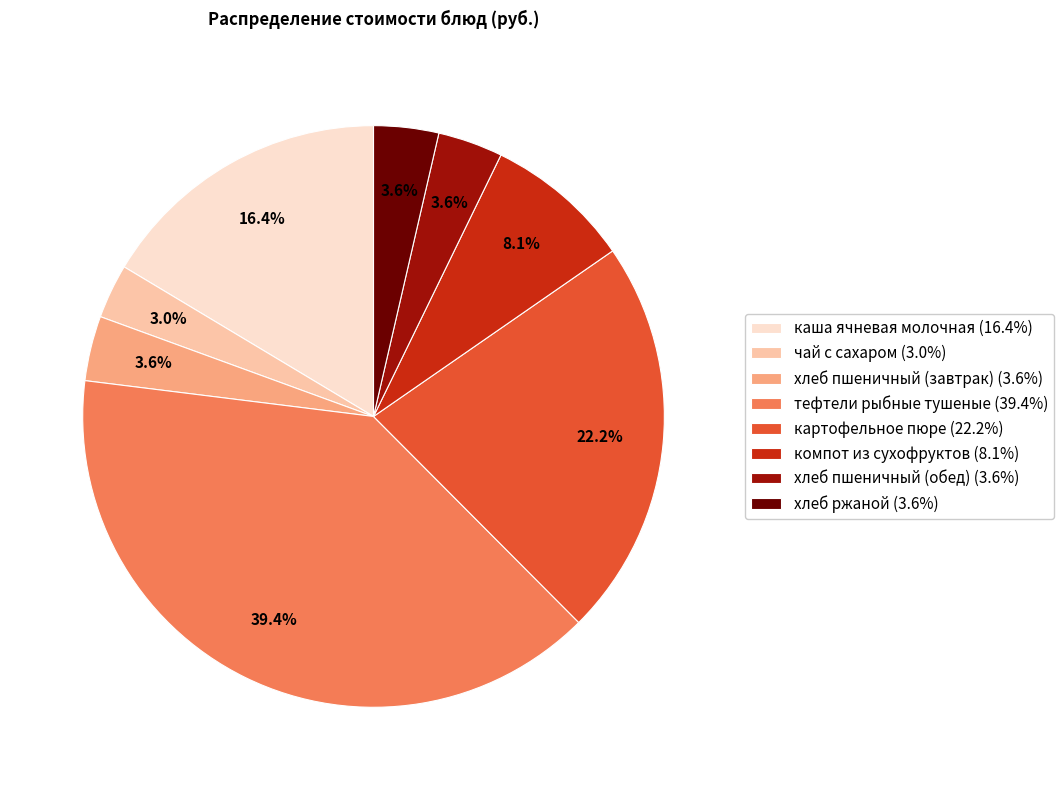

Count the number of slices in the pie.

8